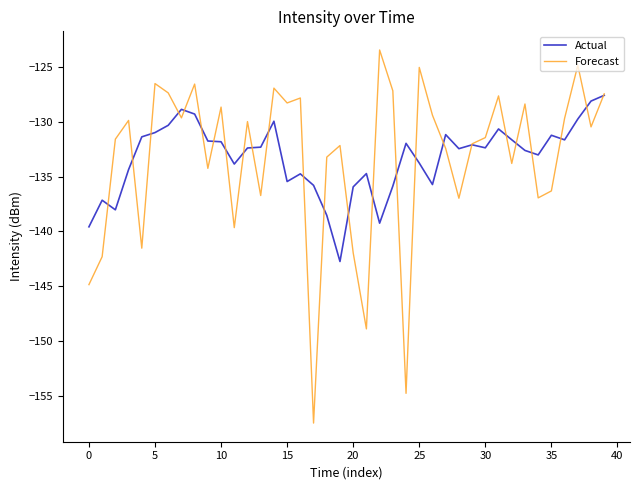

What is the minimum value shown in the chart?

-157.5